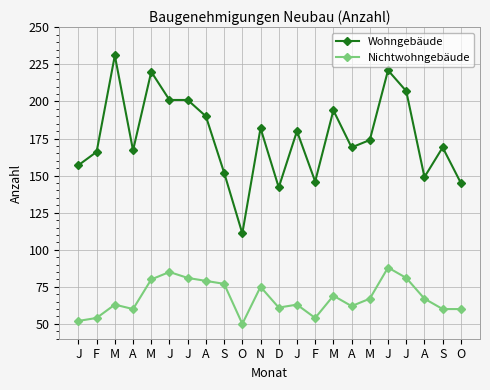

Does the chart have visible grid lines?

Yes